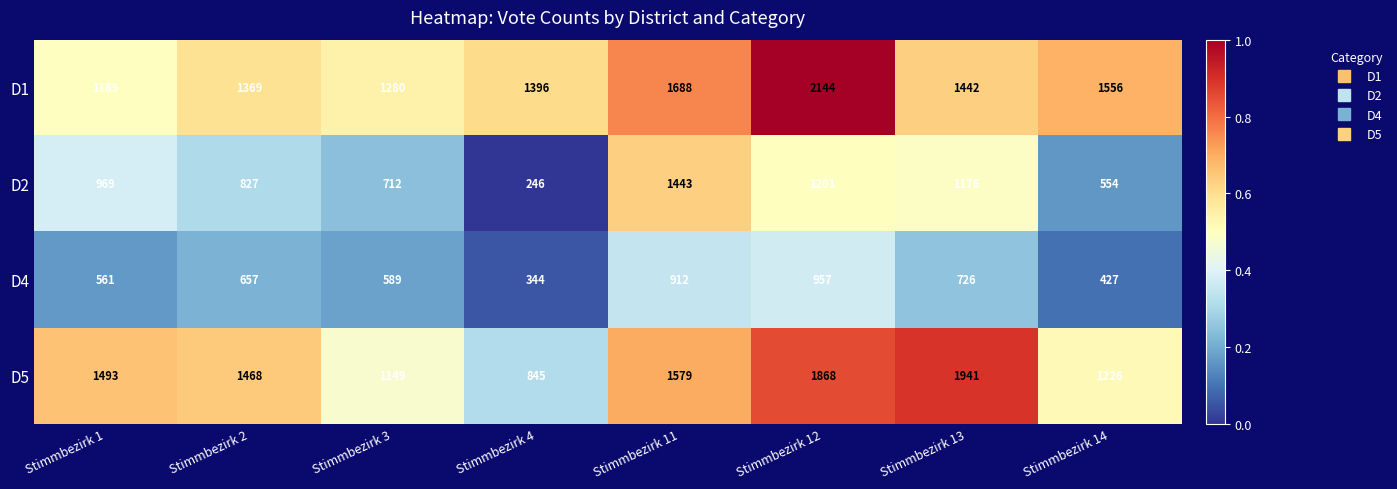

Is the value of D2 at Stimmbezirk 1 greater than the value of D4 at Stimmbezirk 11?

Yes